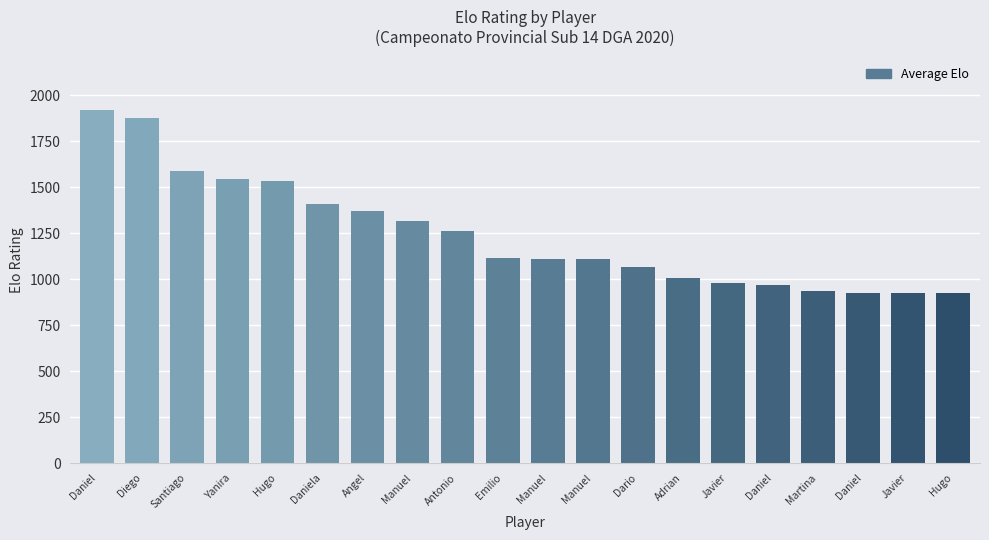

How many bars are there in total?

20